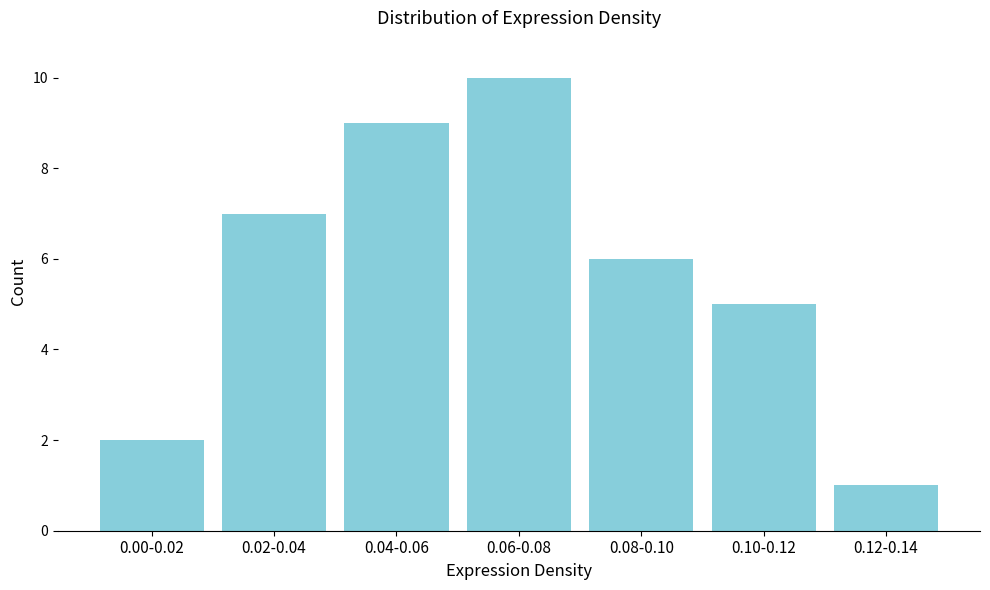

Reading left to right, list all the values displayed in this chart.

0.00-0.02=2	0.02-0.04=7	0.04-0.06=9	0.06-0.08=10	0.08-0.10=6	0.10-0.12=5	0.12-0.14=1